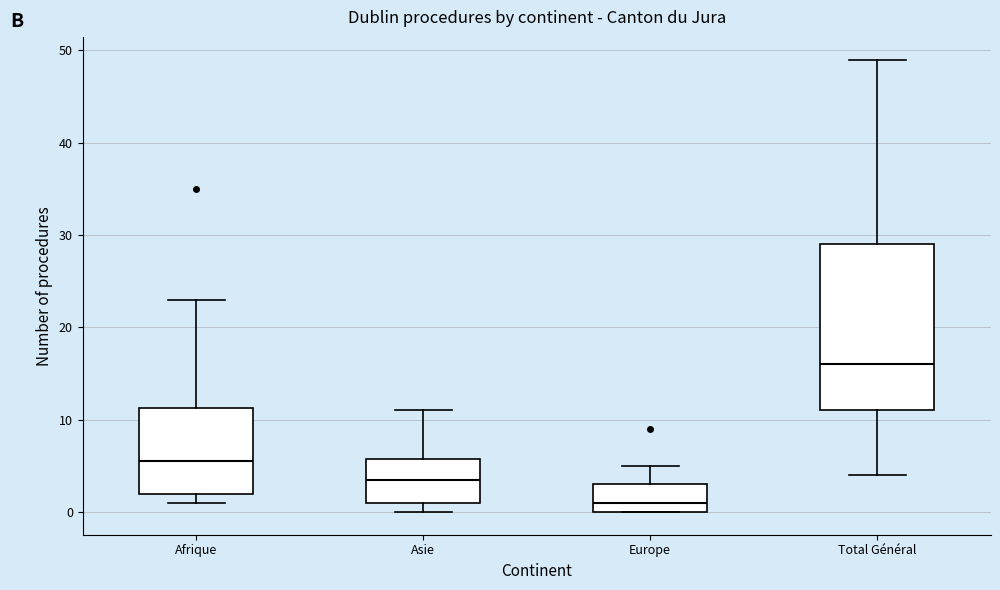

Reading left to right, read every box against the y-axis: the position of its median line, the range the box covers, and the ends of its whiskers. The values are not printed on the chart, so give them approximately, as read against the axis.

Afrique: median 6, box 2 to 11, whiskers 1 to 23
Asie: median 4, box 1 to 6, whiskers 0 to 11
Europe: median 1, box 0 to 3, whiskers 0 to 5
Total Général: median 16, box 11 to 29, whiskers 4 to 49